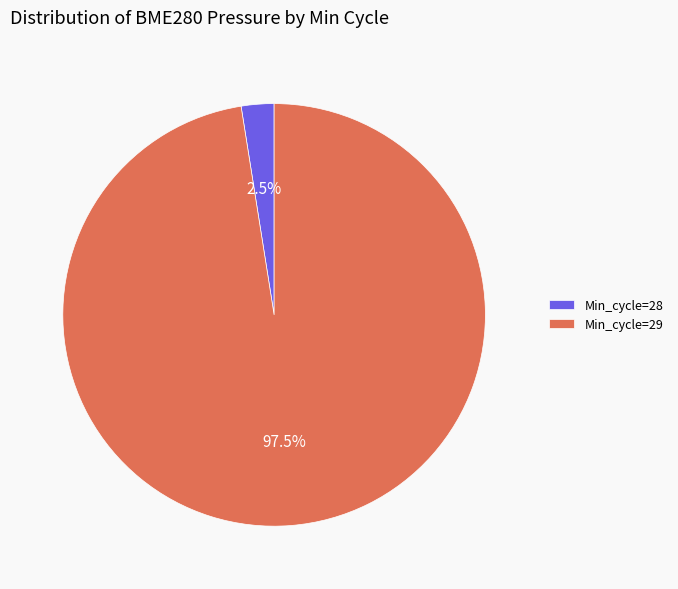

What is the majority slice?

Min_cycle=29